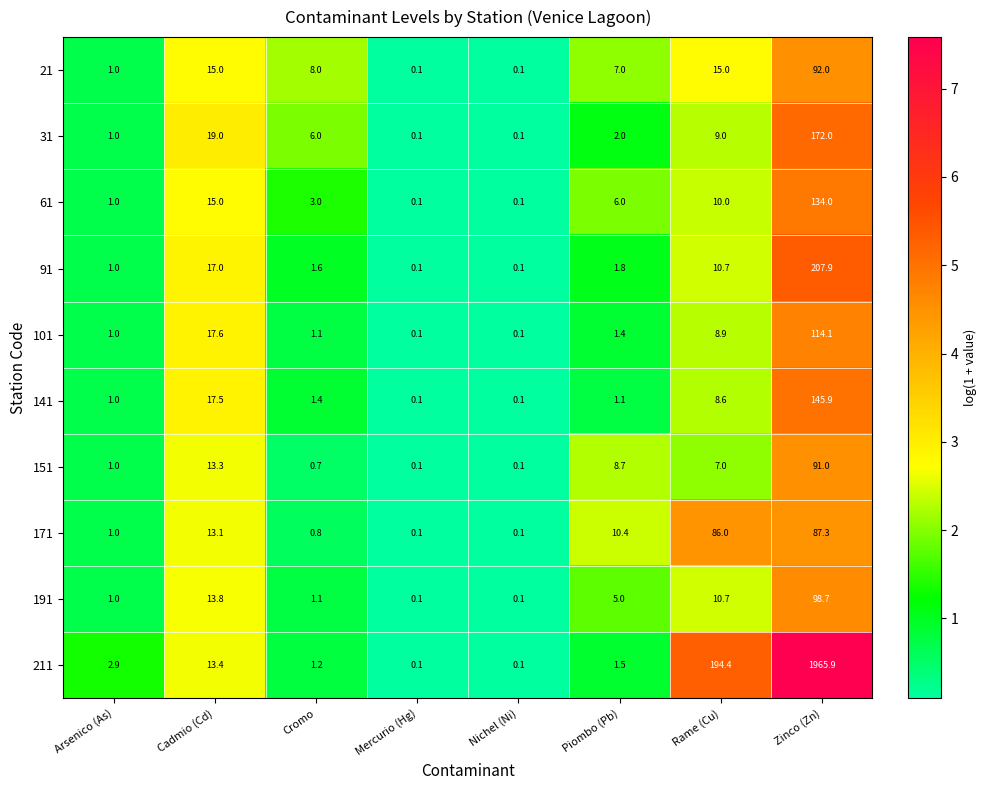

Is it true that 91 equals 1.5 at Arsenico (As)?

False